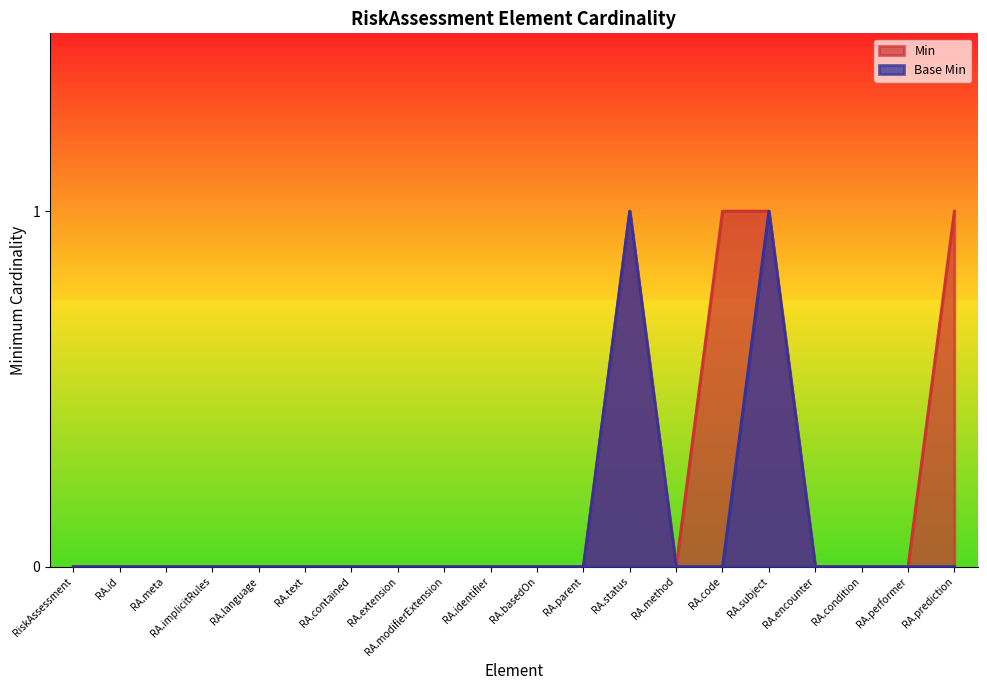

Is the value of Base Min at RA.identifier greater than the value of Min at RA.code?

No